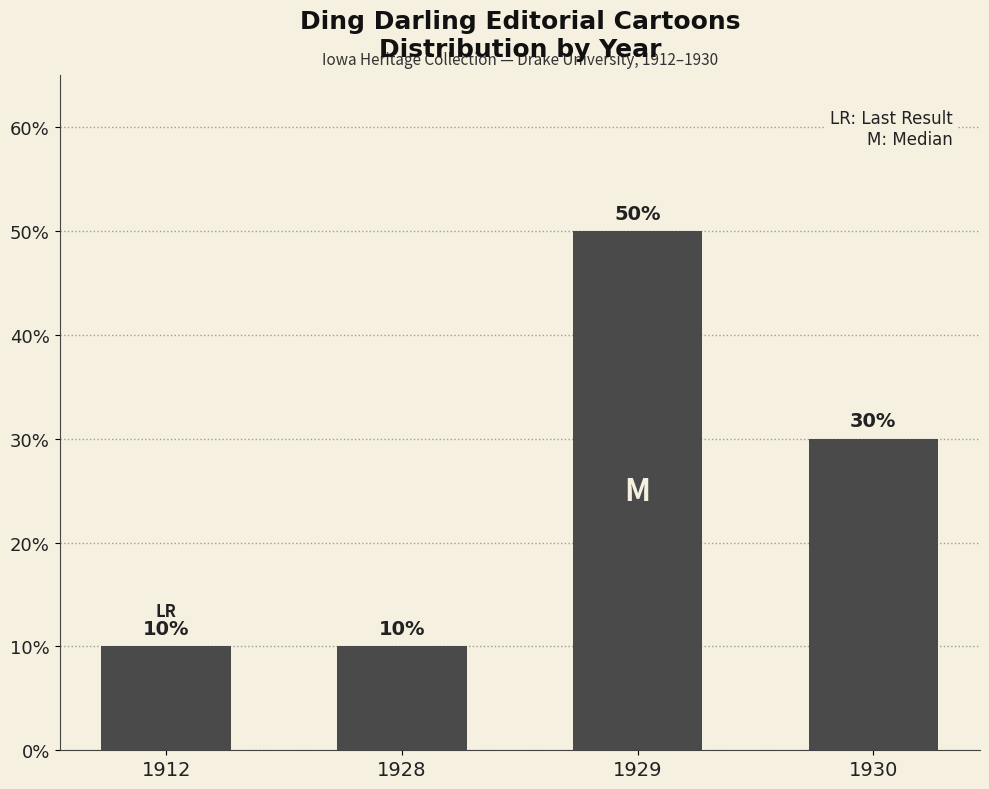

What is the sum of all values?

100